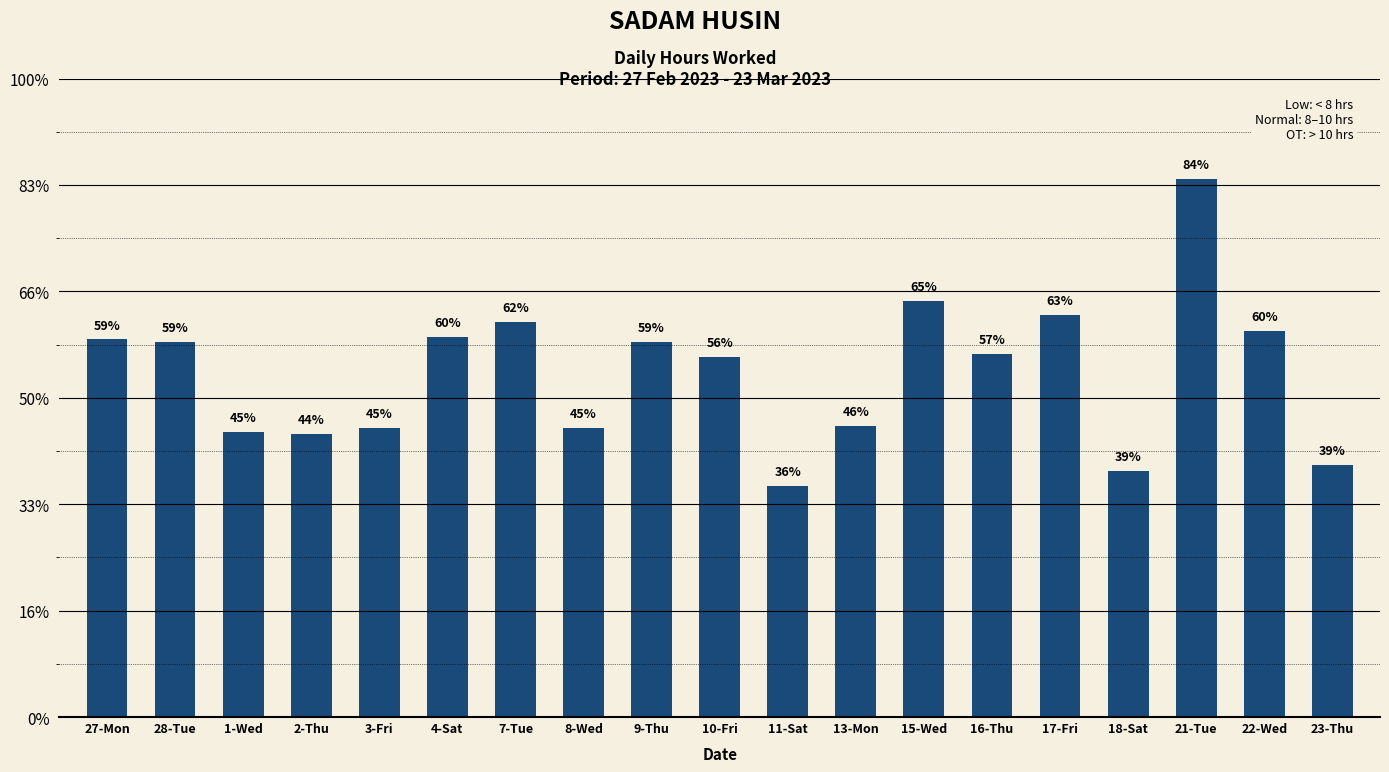

What position from the left is 3-Fri?

5